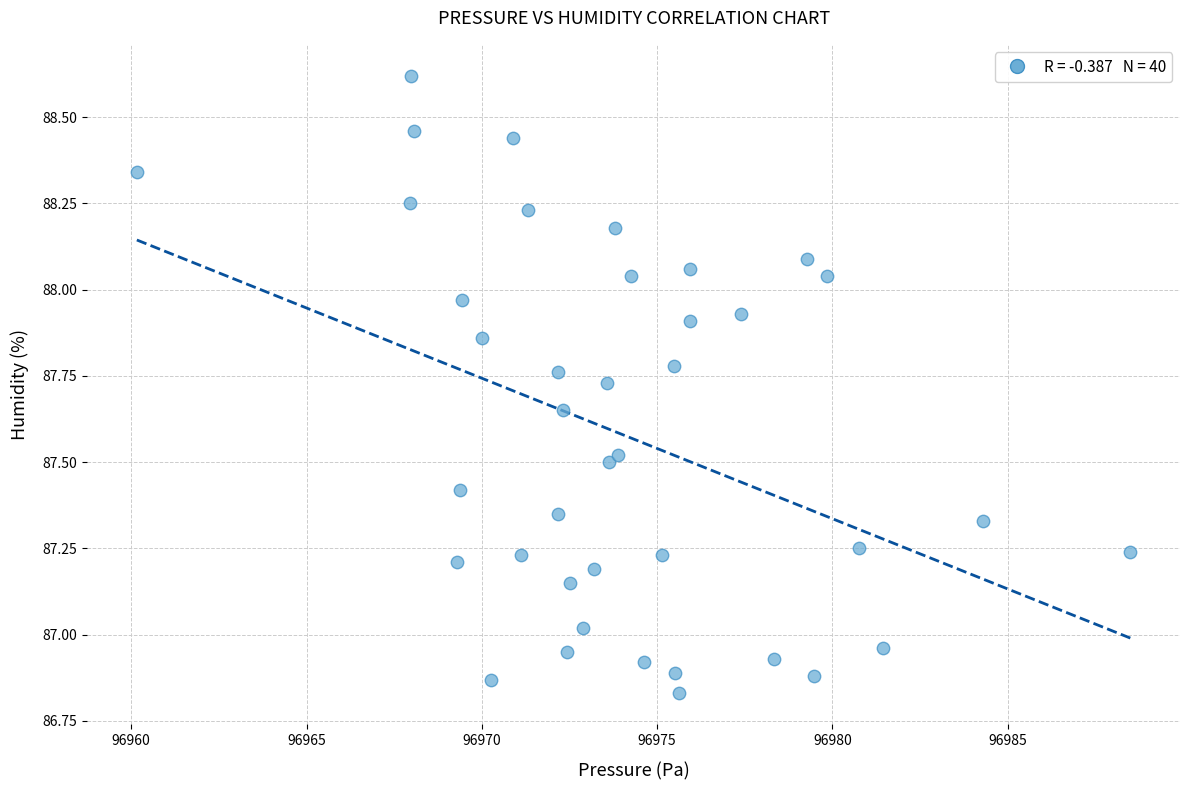

What is the range of X values (max minus min)?

28.3